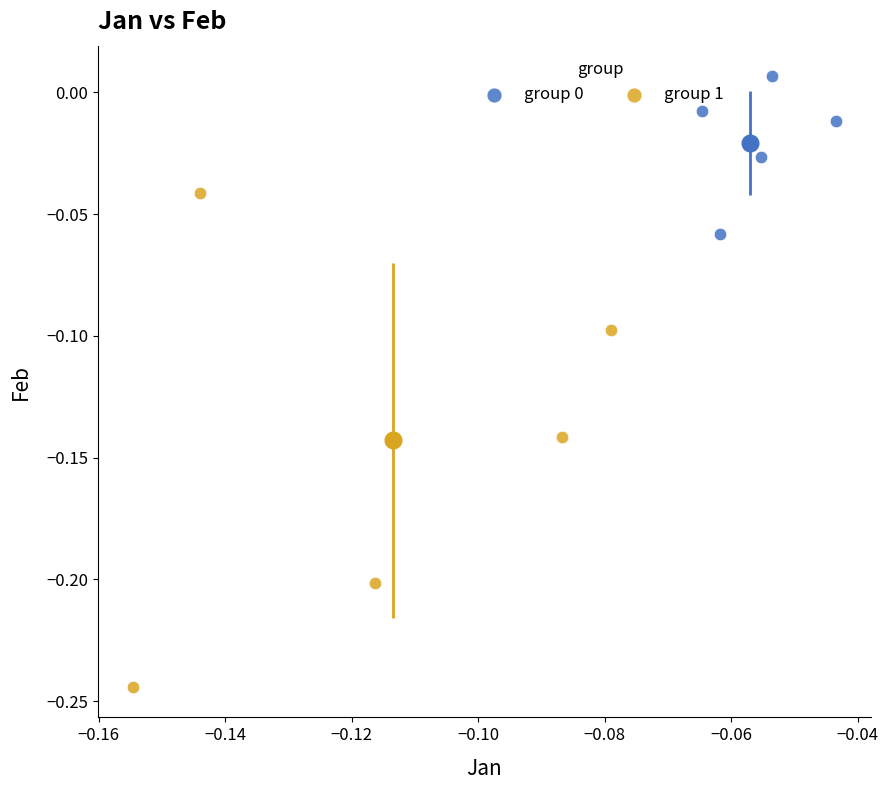

Which series contains the lowest Y value?

group 1